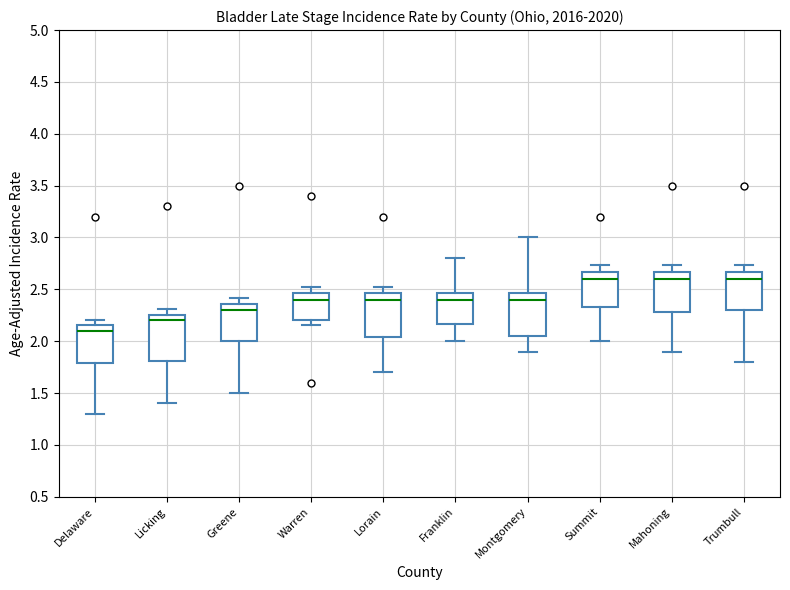

Which box has the lowest median line?

Delaware